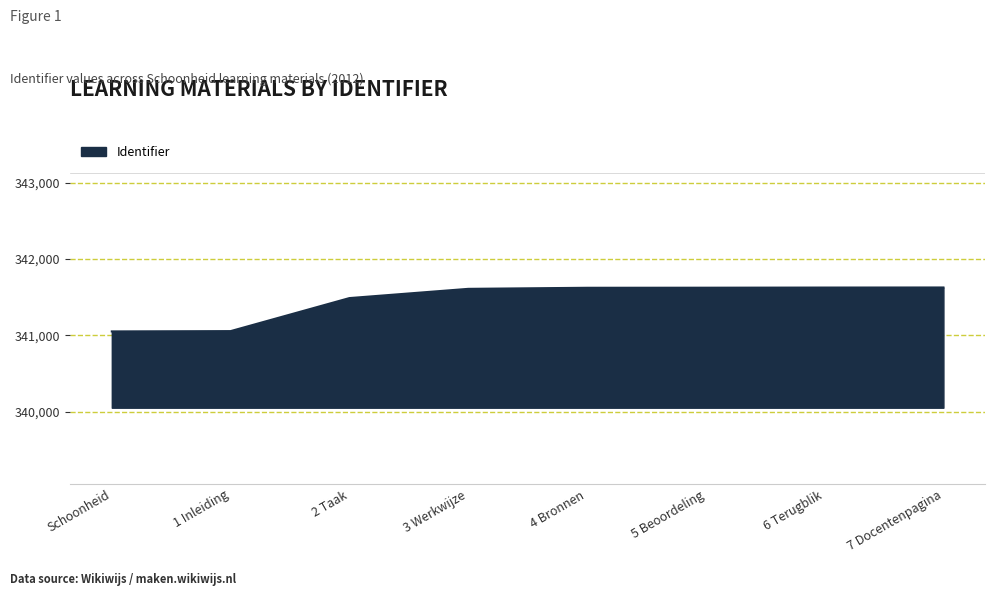

Which has a higher value, 7 Docentenpagina or 2 Taak?

7 Docentenpagina